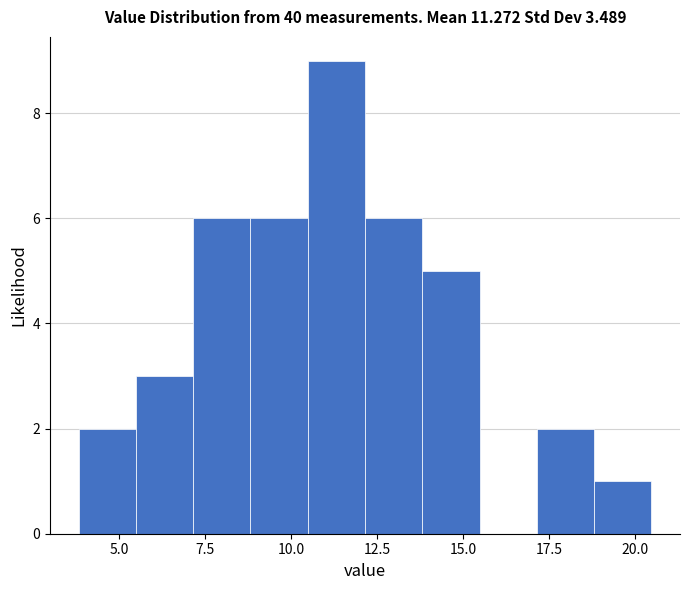

Read against the x-axis, roughly where is the centre of the tallest bar?

11.5